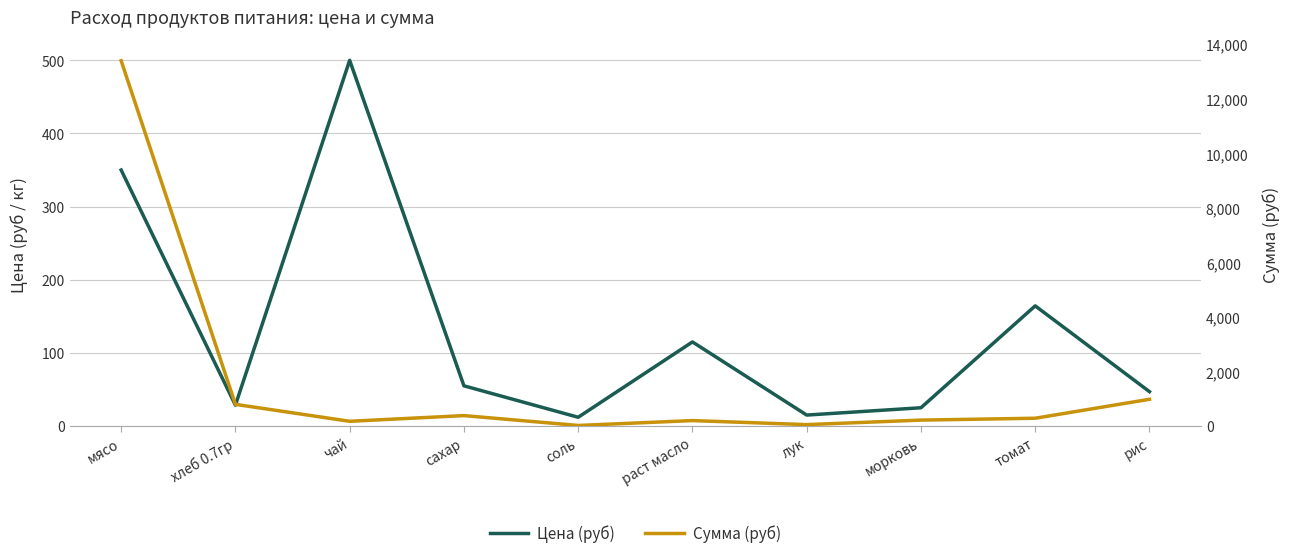

Count the number of categories in the chart.

10